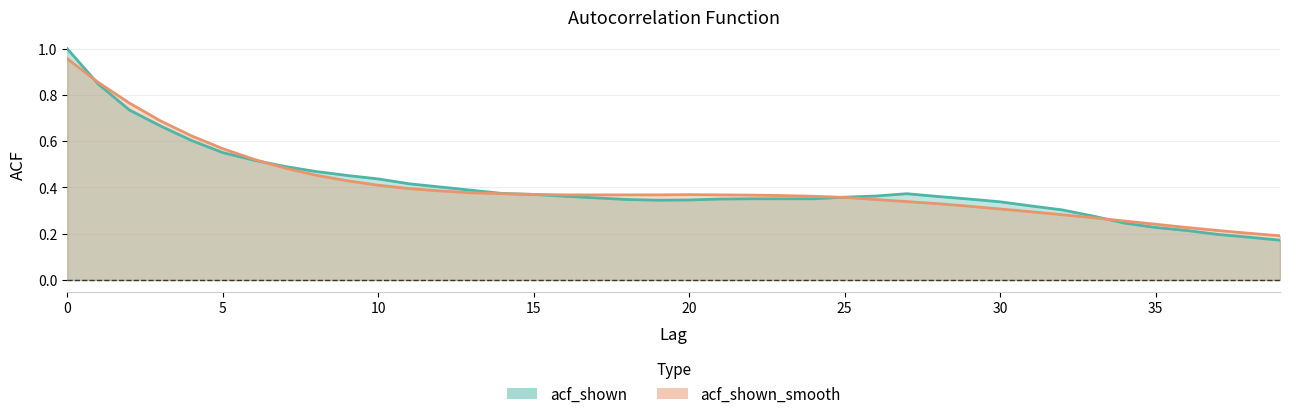

What is the sum of all acf_shown_smooth values?

16.1